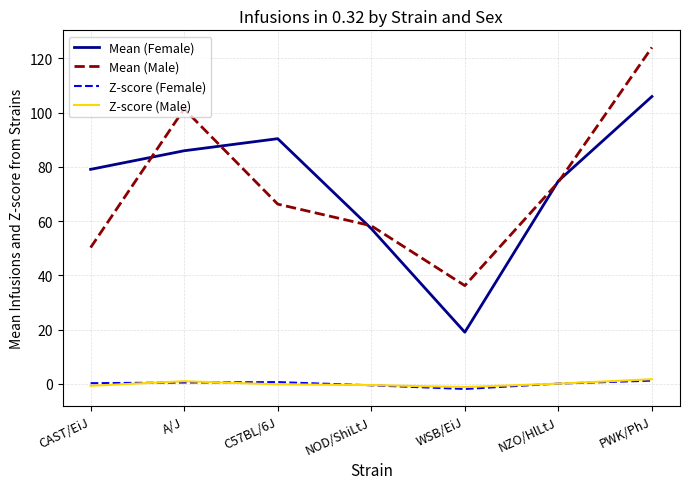

True or false: Mean (Female) has a value of 79.0 at CAST/EiJ.

True